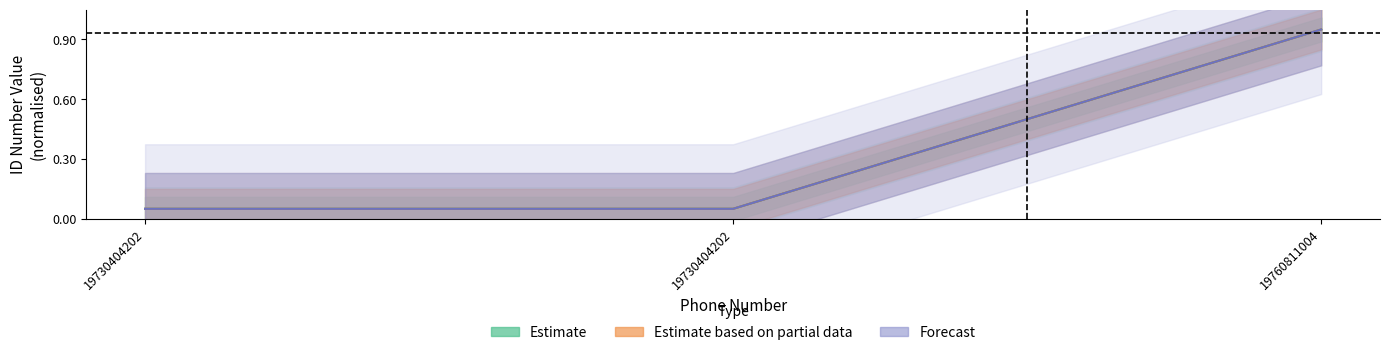

The Estimate series shows 1.0 at 19760811004. True or false?

True